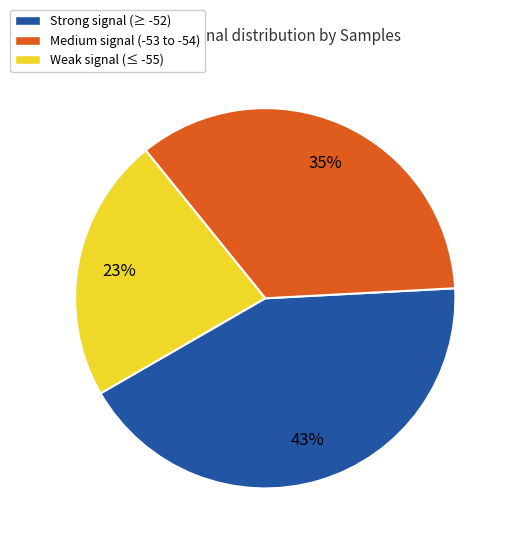

Rank the categories by value from lowest to highest.

Weak signal (≤ -55), Medium signal (-53 to -54), Strong signal (≥ -52)